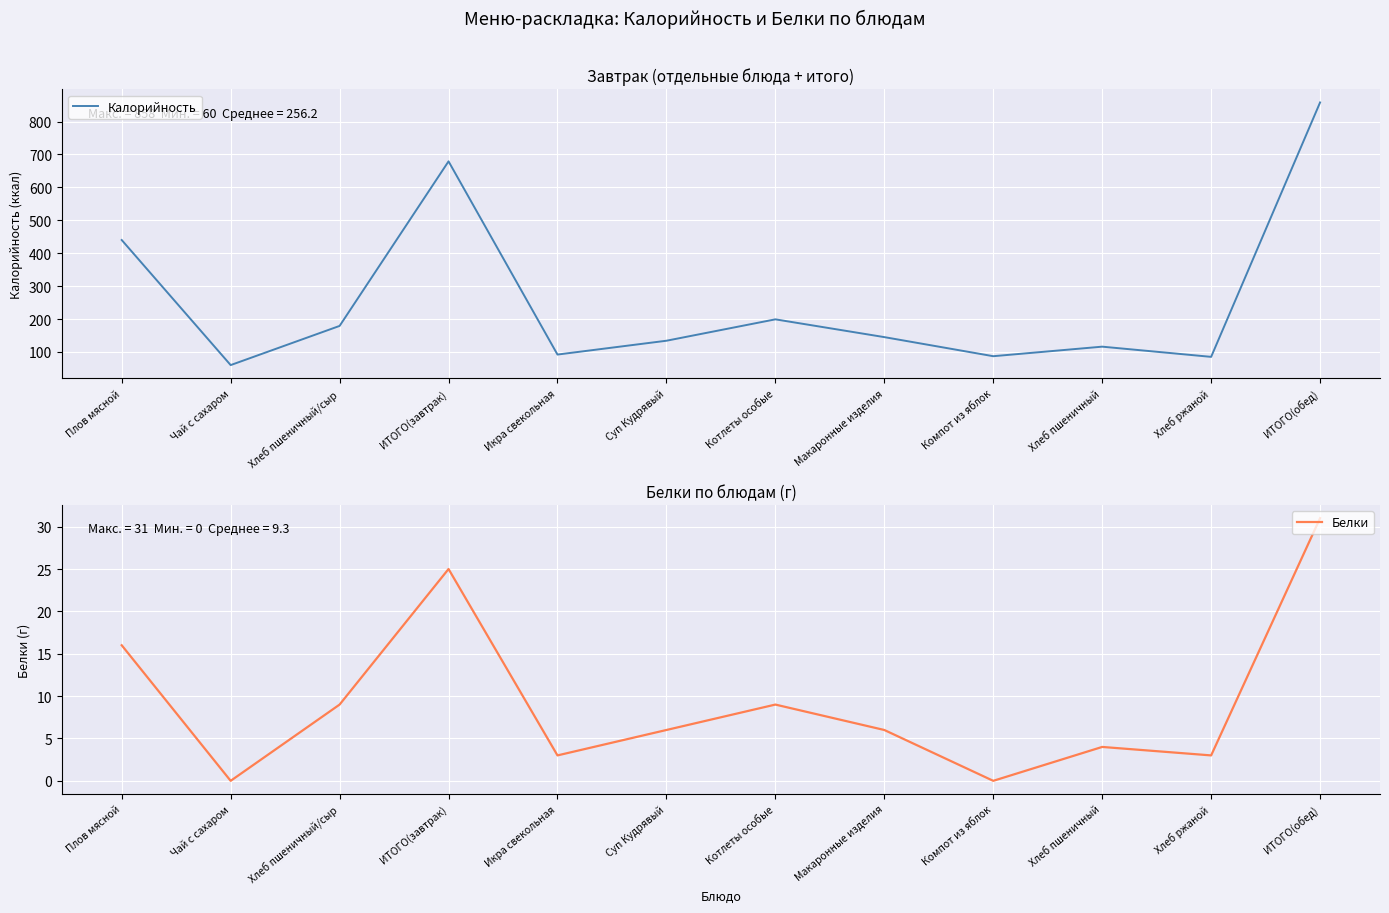

What is the difference between the second highest and second lowest values in the Белки series?

25